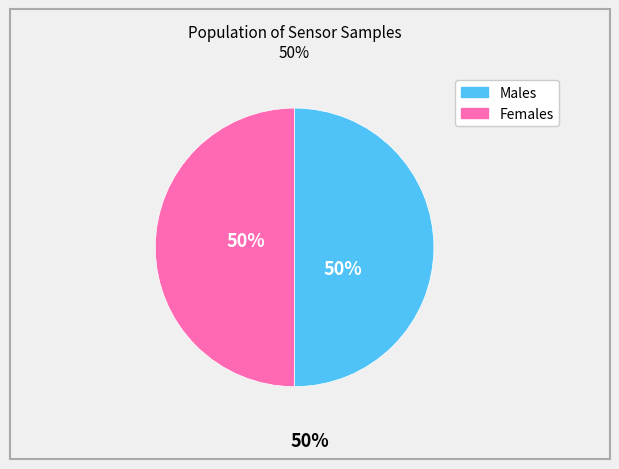

To the nearest percent, what is the average slice percentage?

50%